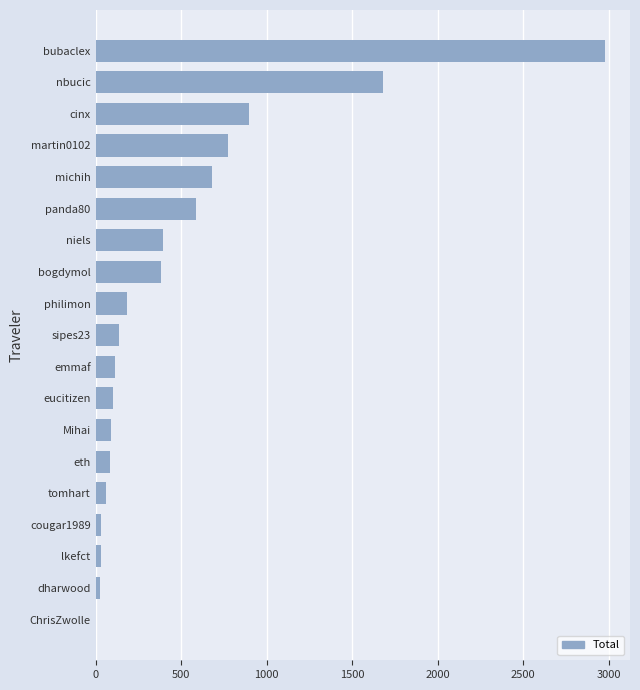

What is the approximate value at Mihai?

91.6